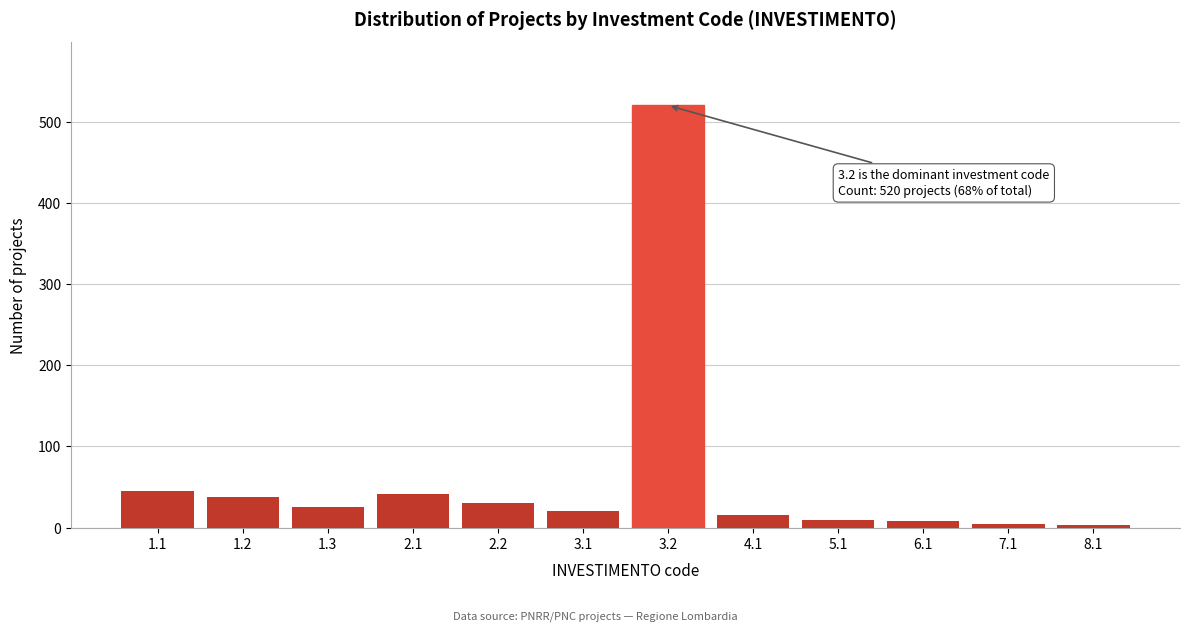

What is the change in value from 1.2 to 3.2?

+482